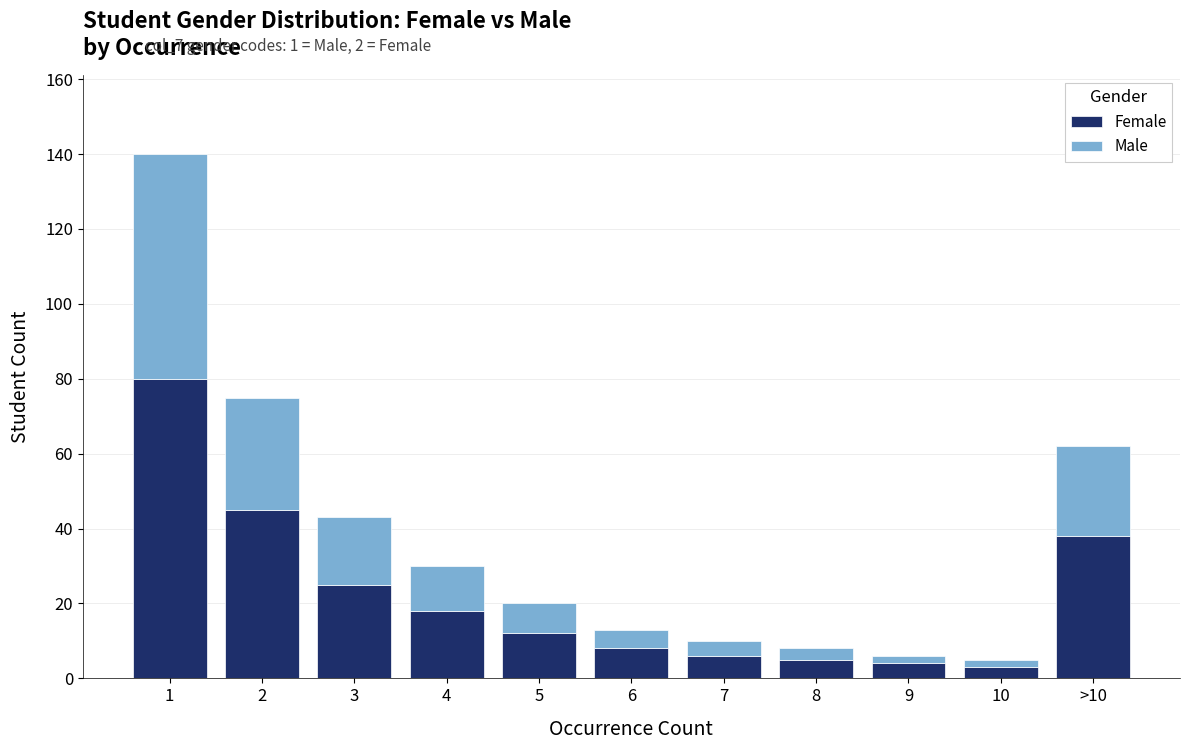

Reading right to left, list the values for the Female series.

>10=38	10=3	9=4	8=5	7=6	6=8	5=12	4=18	3=25	2=45	1=80